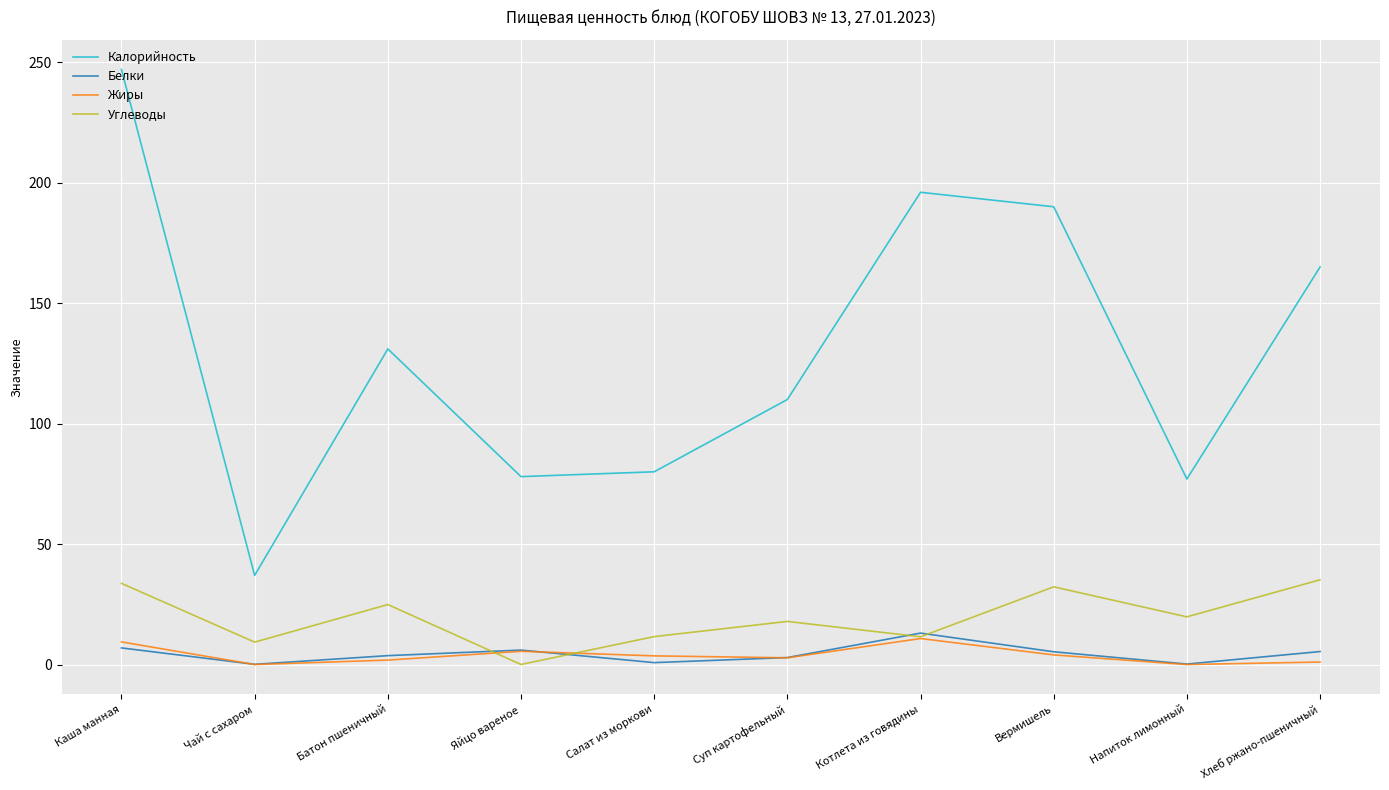

What is the approximate value of Белки at Каша манная?

6.9